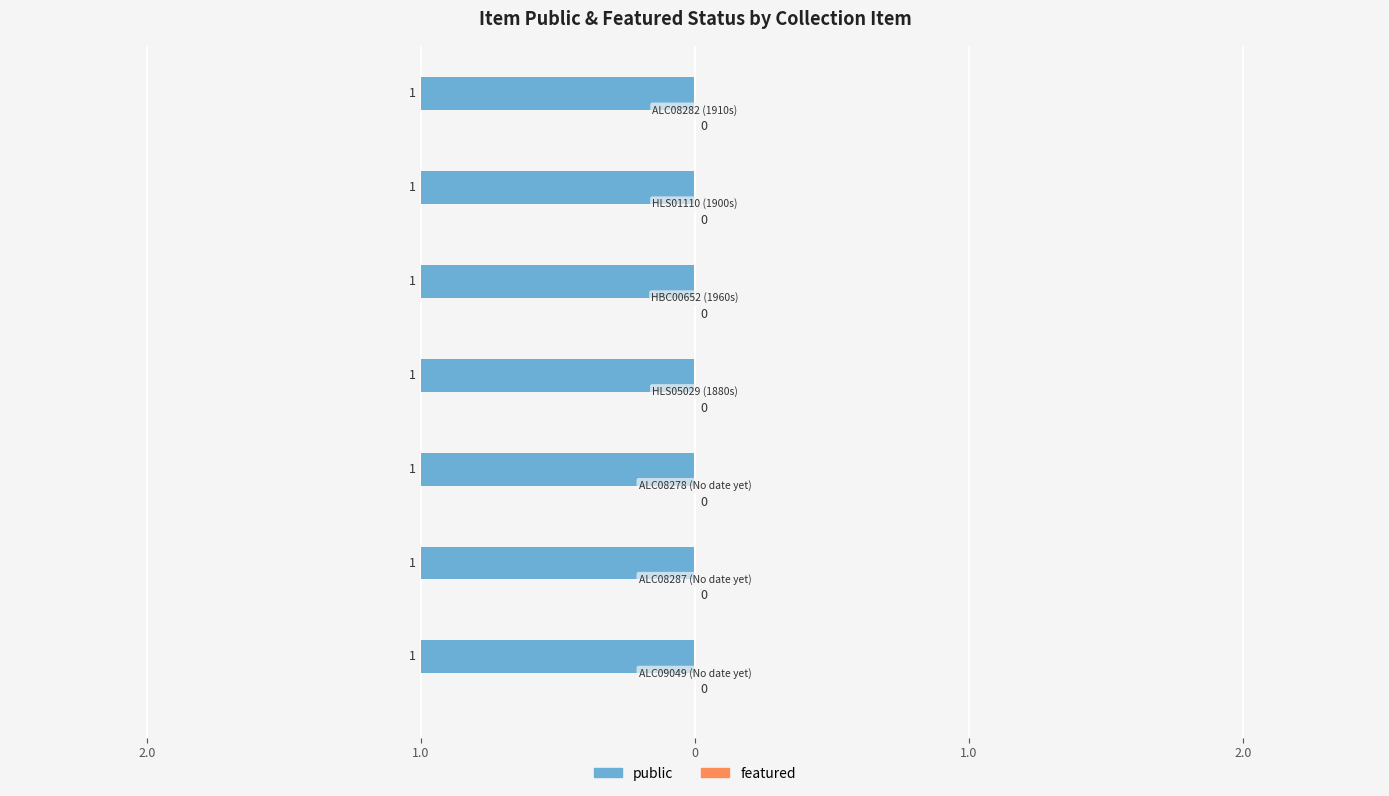

At how many categories does at least one series exceed 0?

7